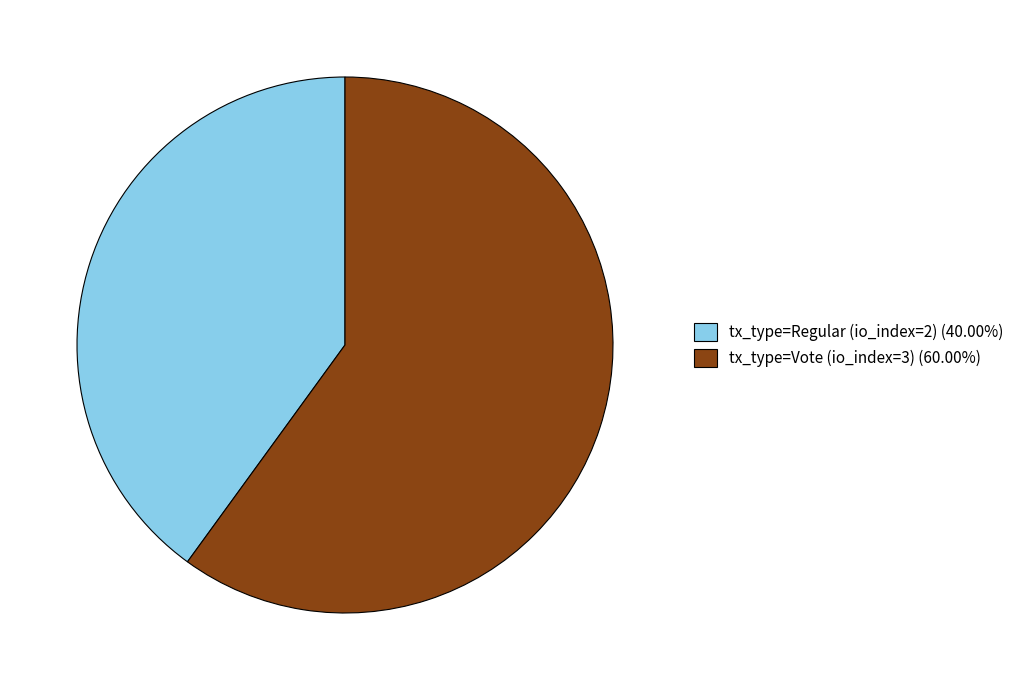

Which slice is the smallest?

tx_type=Regular (io_index=2)